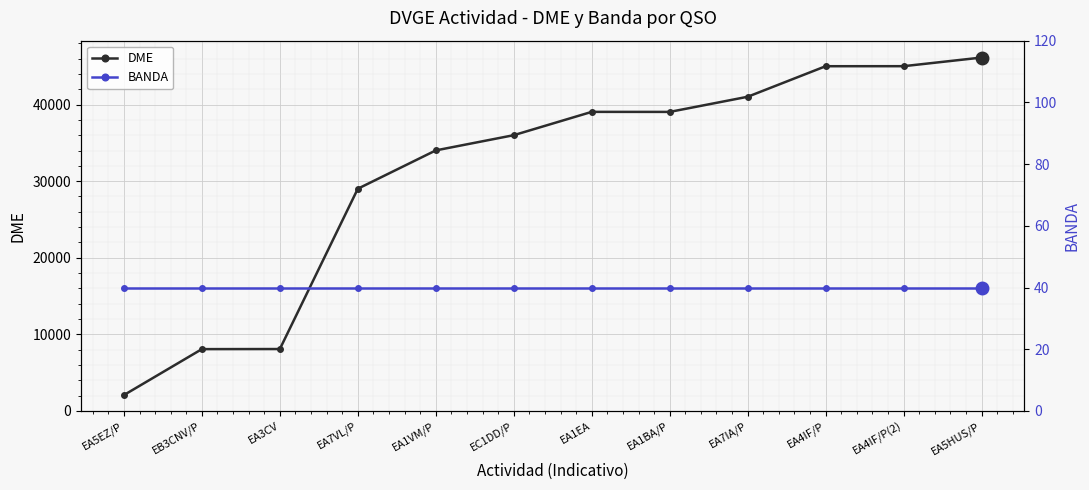

What is the approximate value of DME at EC1DD/P, to the nearest 10?

36010